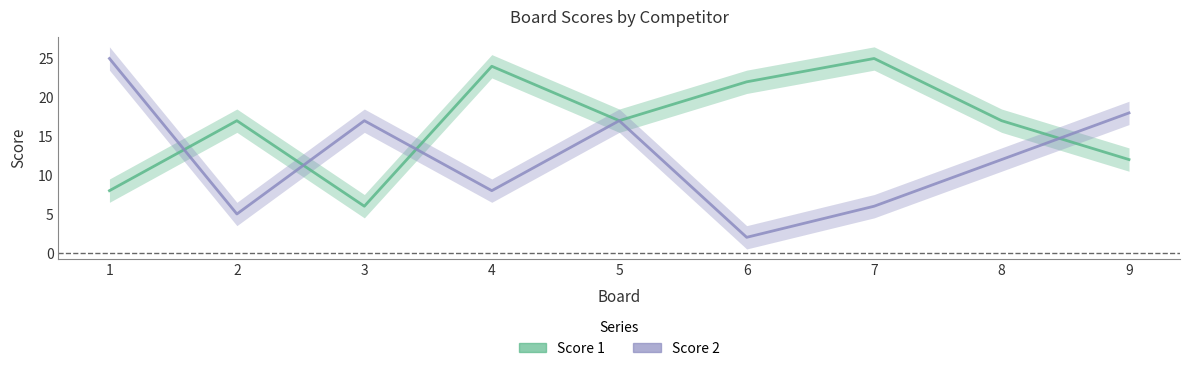

At how many categories does at least one series exceed 19?

4